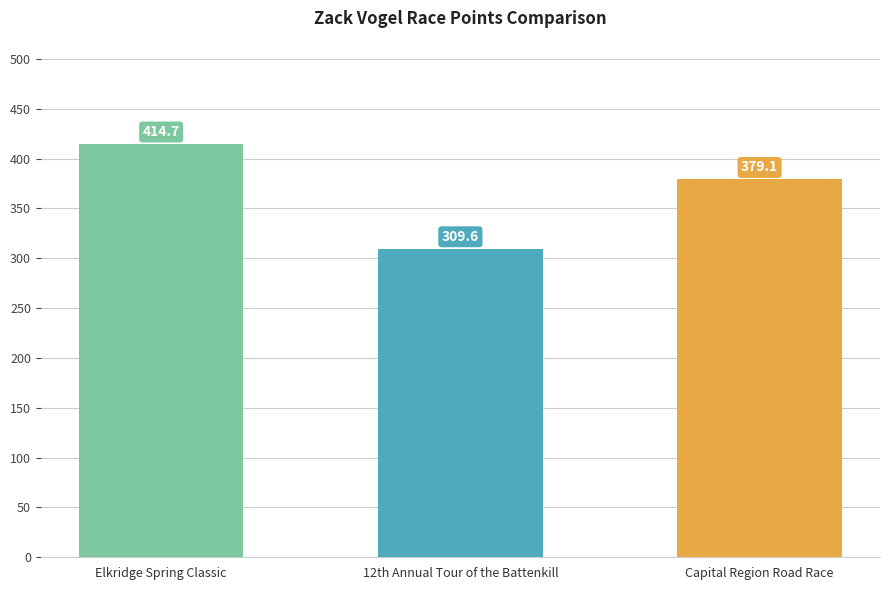

What is the label of the 1st bar from the right?

Capital Region Road Race